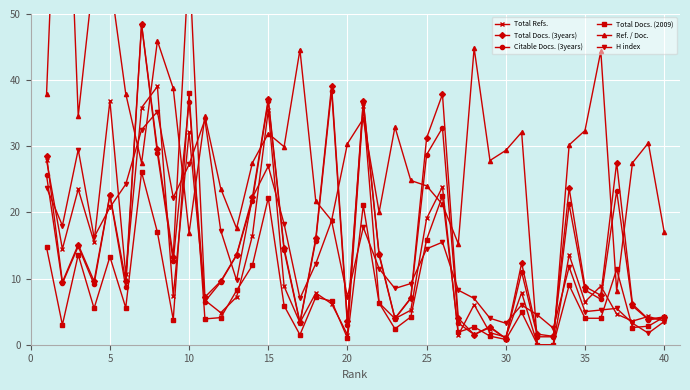

Which has a higher value, 15 or 25?

15